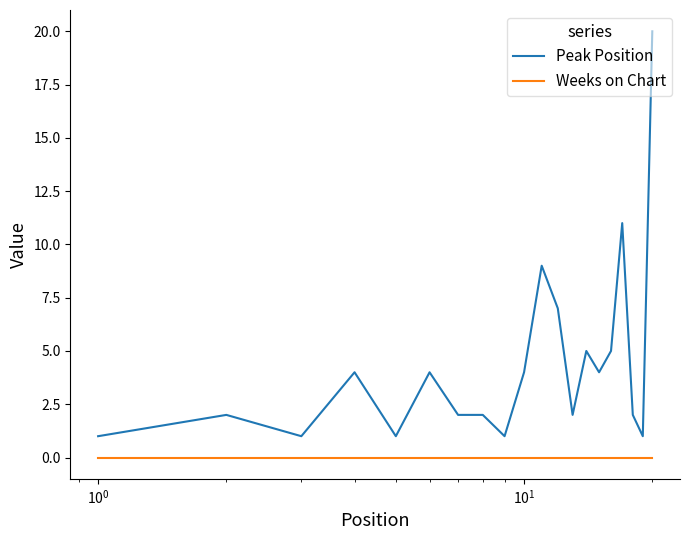

List the series in order of their overall mean, highest first.

Peak Position, Weeks on Chart